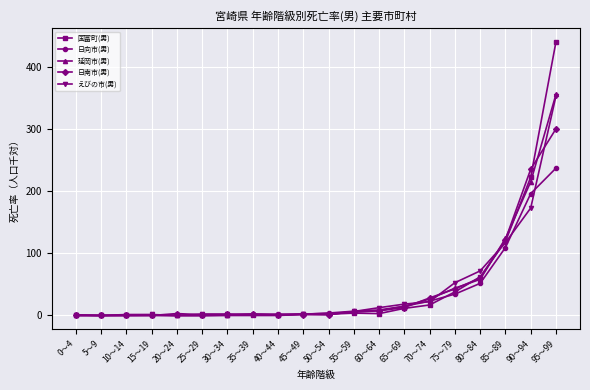

Between 5～9 and 70～74, which series saw the biggest shift?

日南市(男)